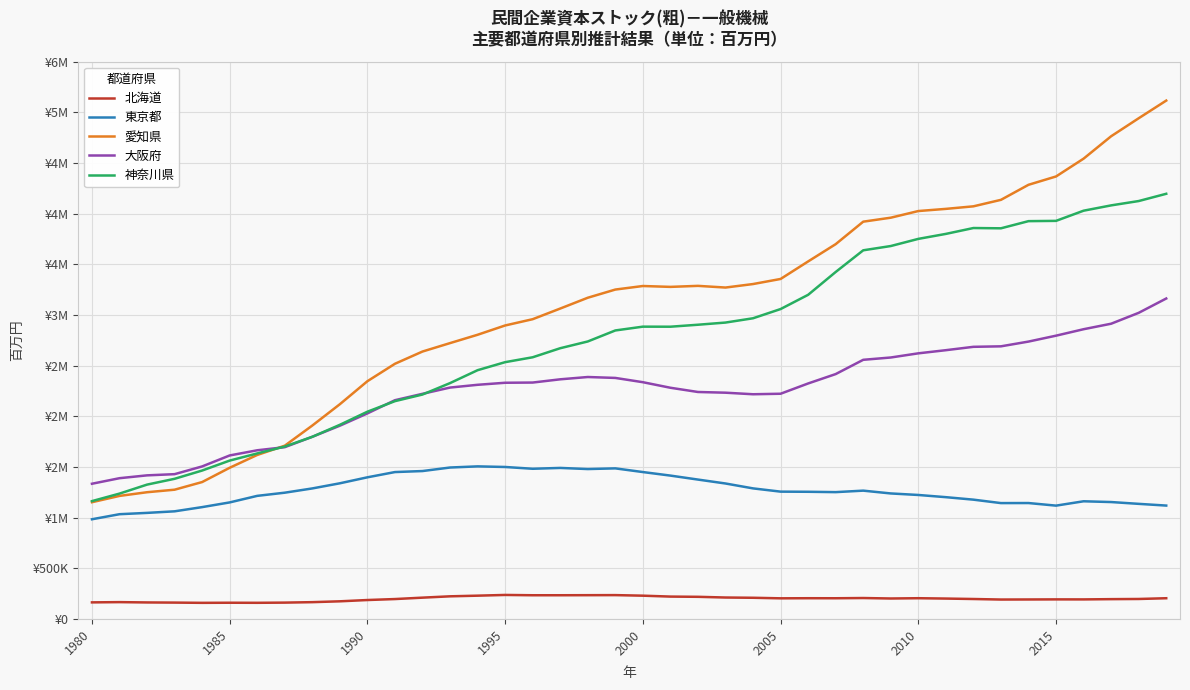

True or false: 東京都 has more than 1 points higher than both neighbors.

True